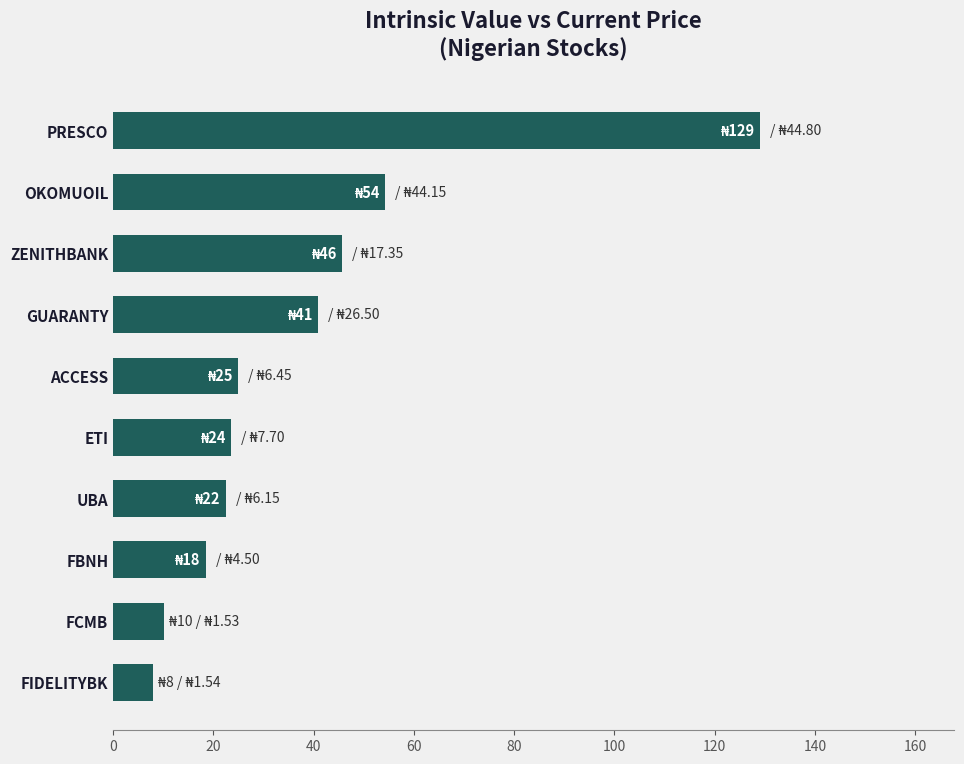

True or false: the data shows 54.2 at OKOMUOIL.

True